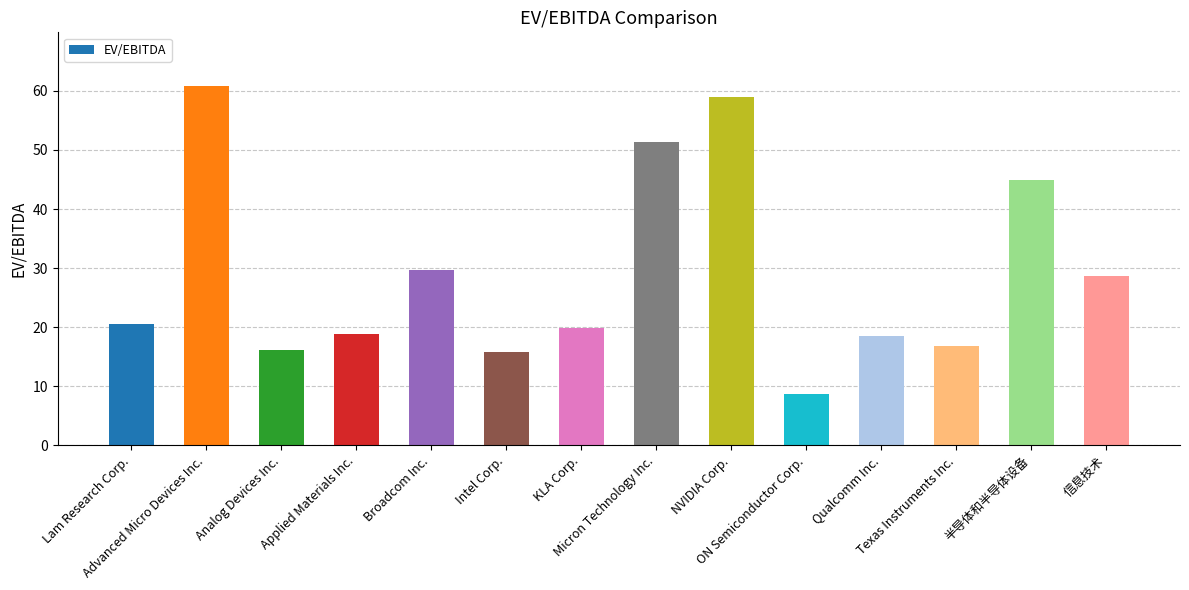

Where is the data nearest to the value 34?

Broadcom Inc.